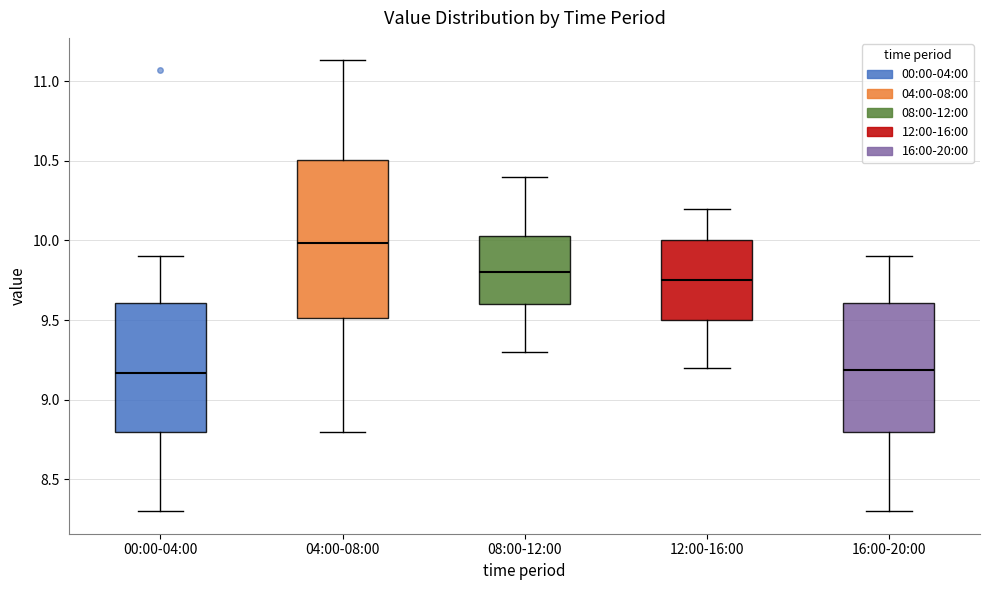

Reading left to right, transcribe this box plot: for each box, give where its median line is, the range the box spans, and where its two whiskers end, as read against the y-axis. The values are not printed on the chart, so give them approximately, as read against the axis.

00:00-04:00: median 9.15, box 8.80 to 9.60, whiskers 8.30 to 9.90
04:00-08:00: median 10.00, box 9.50 to 10.50, whiskers 8.80 to 11.15
08:00-12:00: median 9.80, box 9.60 to 10.05, whiskers 9.30 to 10.40
12:00-16:00: median 9.75, box 9.50 to 10.00, whiskers 9.20 to 10.20
16:00-20:00: median 9.20, box 8.80 to 9.60, whiskers 8.30 to 9.90